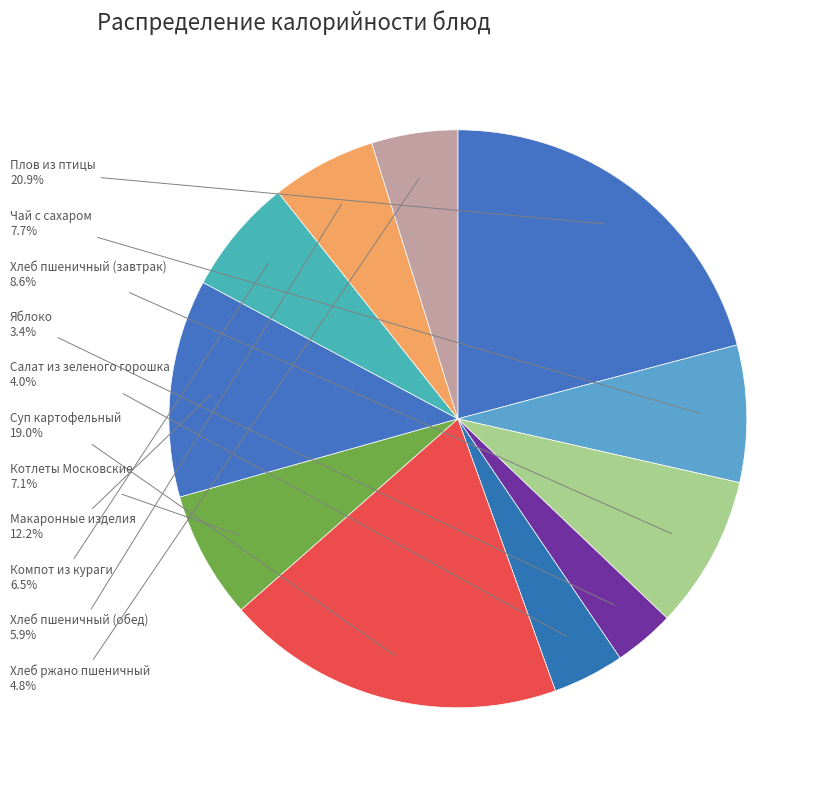

To the nearest percent, what is the combined percentage of Хлеб пшеничный (обед) and Суп картофельный?

25%